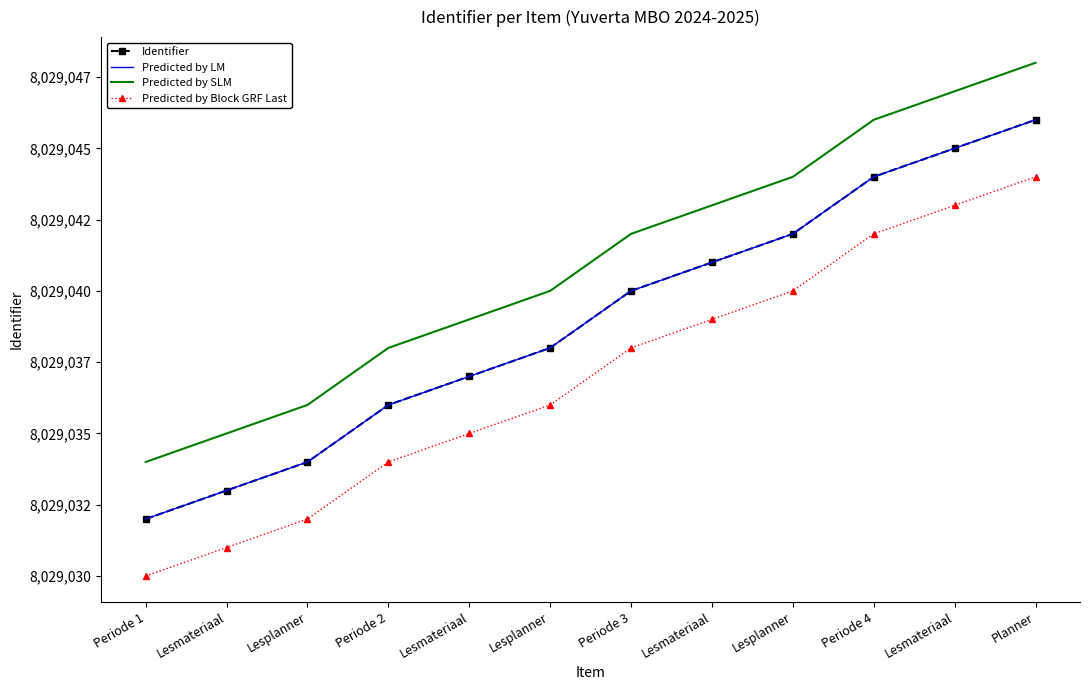

What is the minimum value for Predicted by Block GRF Last?

8029030